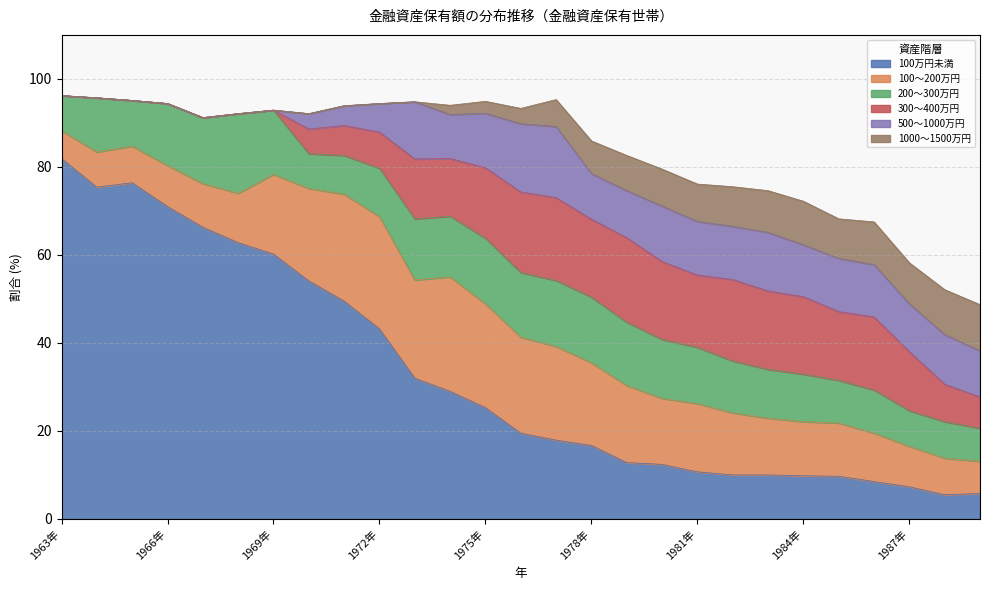

What are all the series names shown in the legend?

100万円未満, 100～200万円, 200～300万円, 300～400万円, 500～1000万円, 1000～1500万円